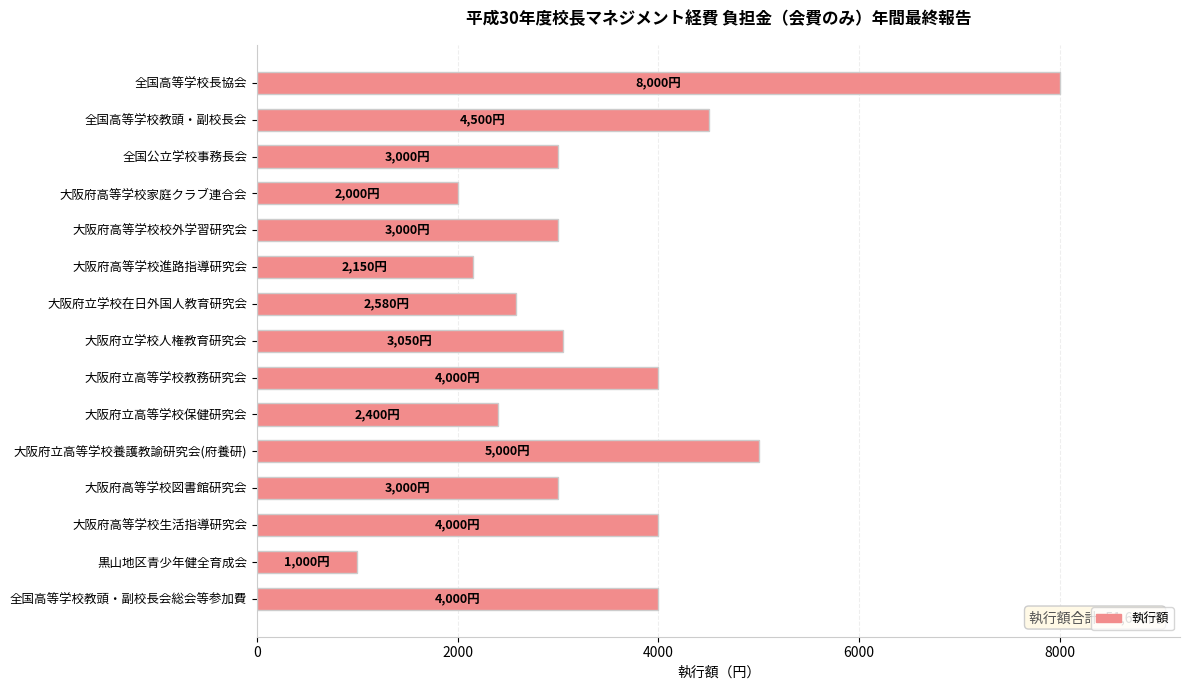

What is the average value?

3445